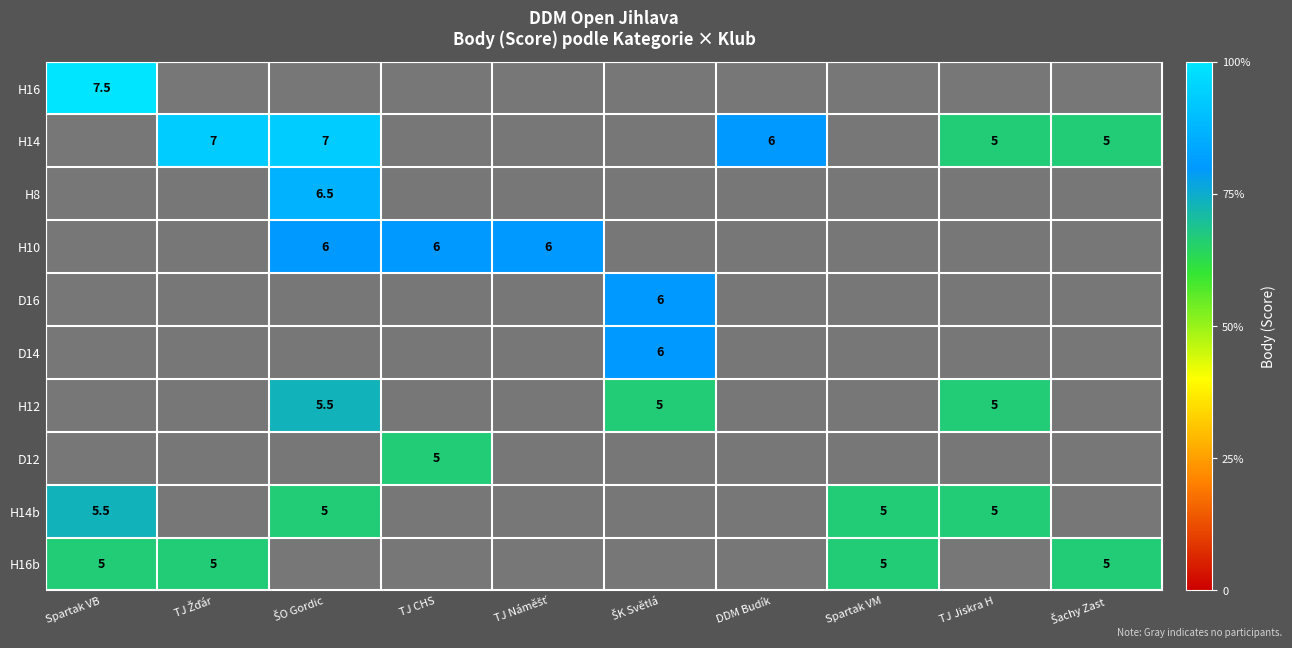

Is the value of H16 at Spartak VB greater than the value of H14b at Spartak VM?

Yes